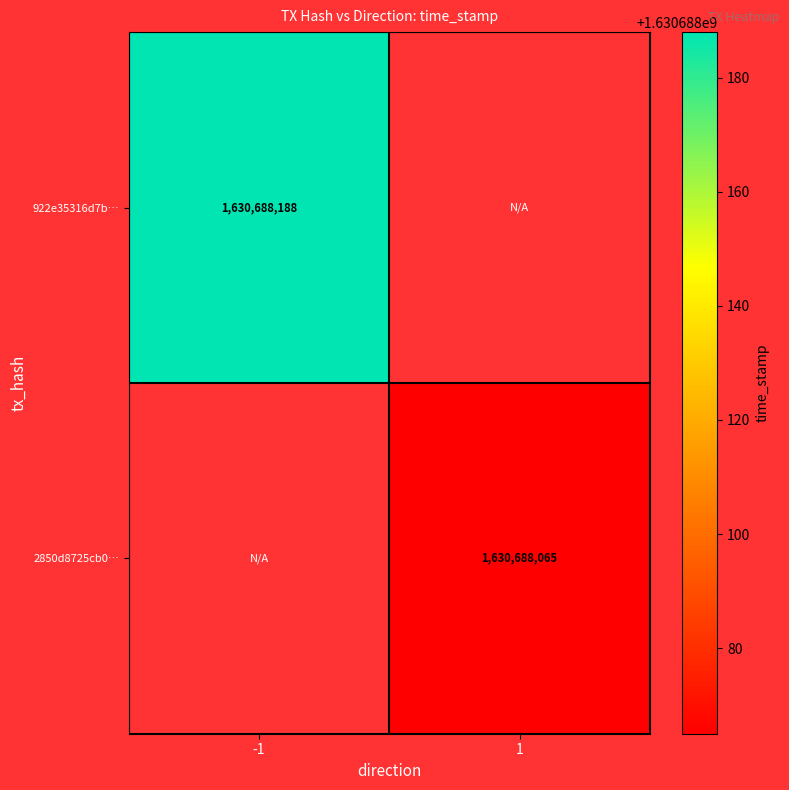

Is the value of 2850d8725cb0… at -1 greater than the value of 922e35316d7b… at -1?

No